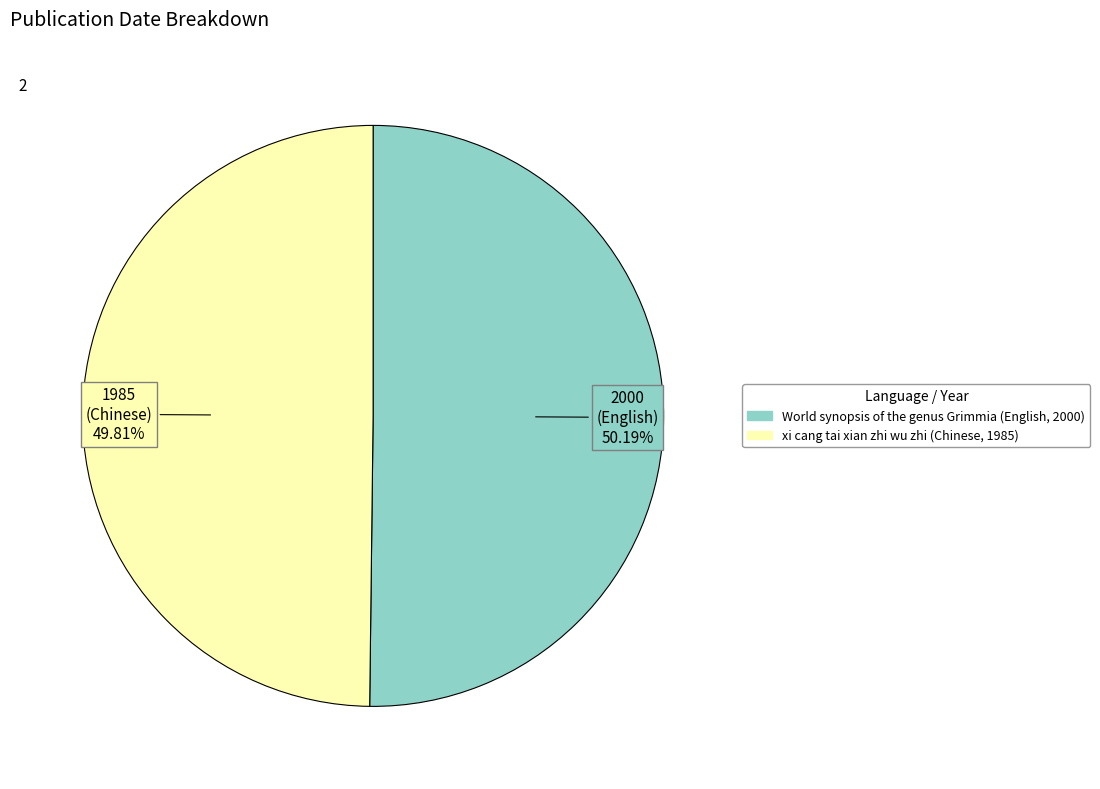

True or false: xi cang tai xian zhi wu zhi (Chinese, 1985) accounts for 50% of the total.

True